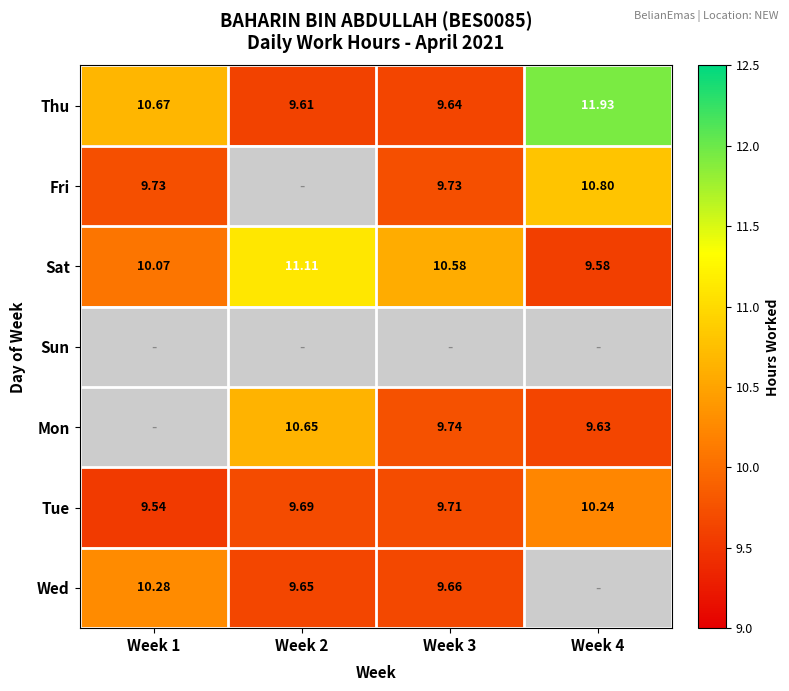

What is the highest value of the Thu series?

11.9